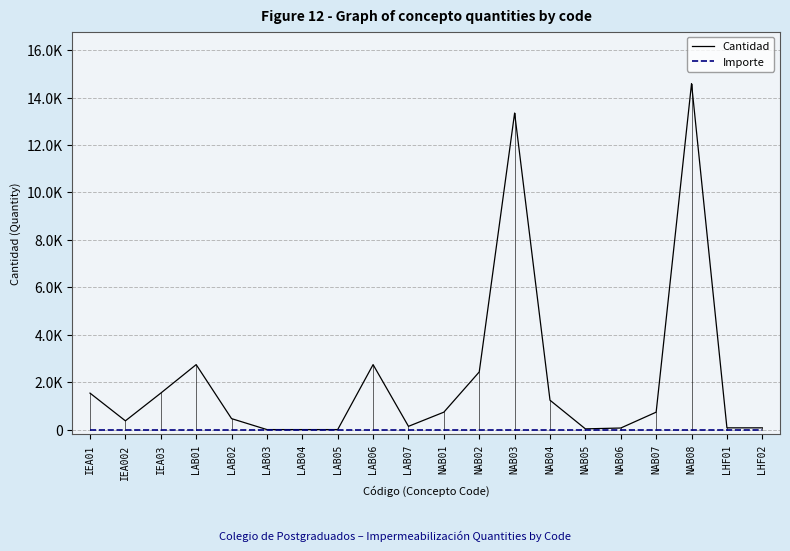

Is this an area chart (filled region under the line)?

No